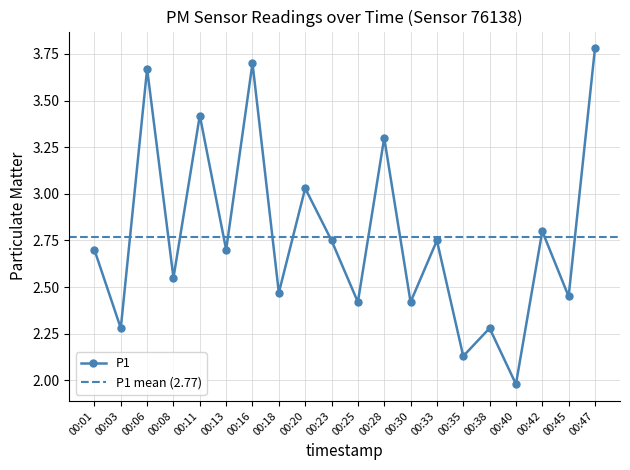

What is the ratio of the value at 00:06 to the value at 00:28?

1.1